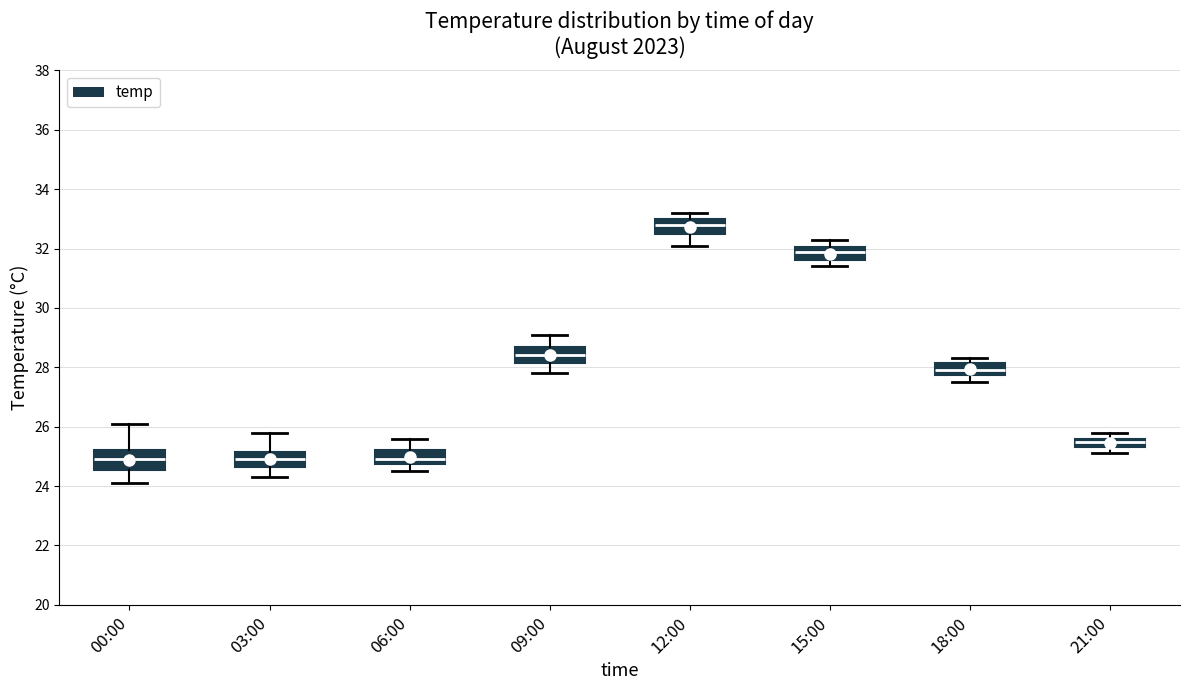

Where does the upper whisker of the box for 06:00 end on the y-axis? The values are not printed on the chart, so give them approximately, as read against the axis.

25.6